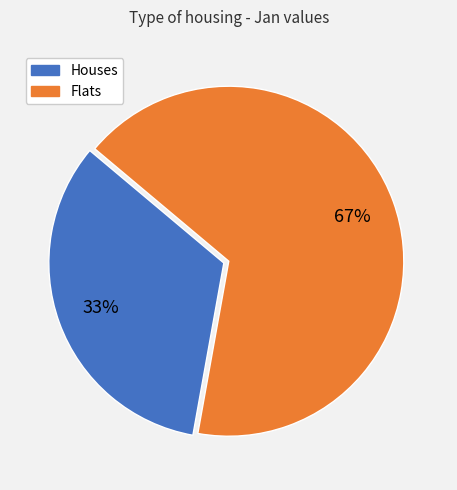

To the nearest percent, what is the average slice percentage?

50%